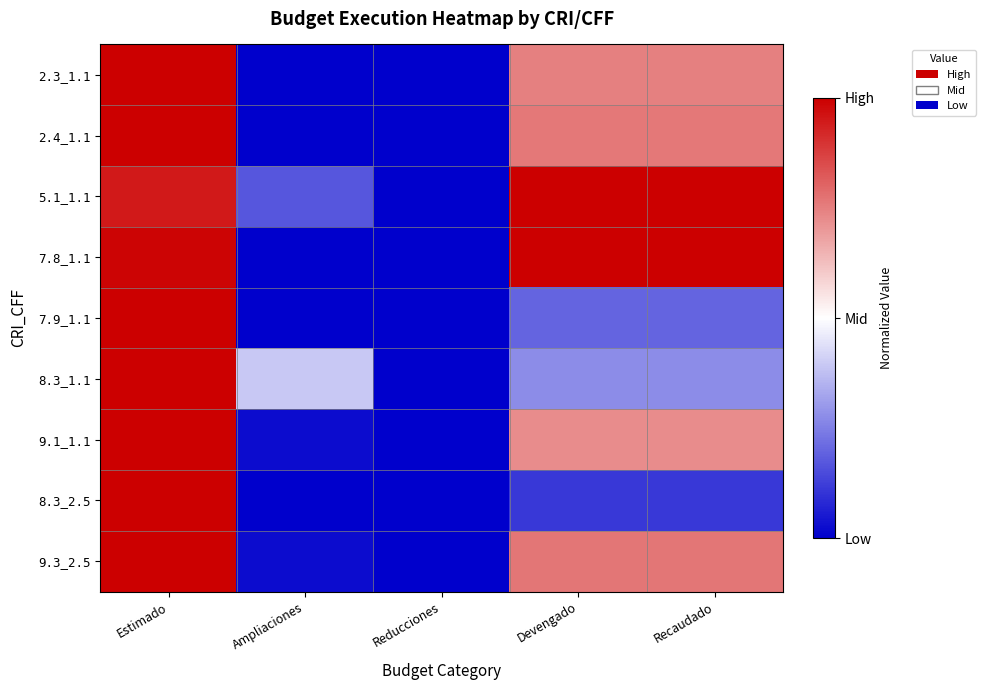

Which category has the highest value across all series?

Estimado